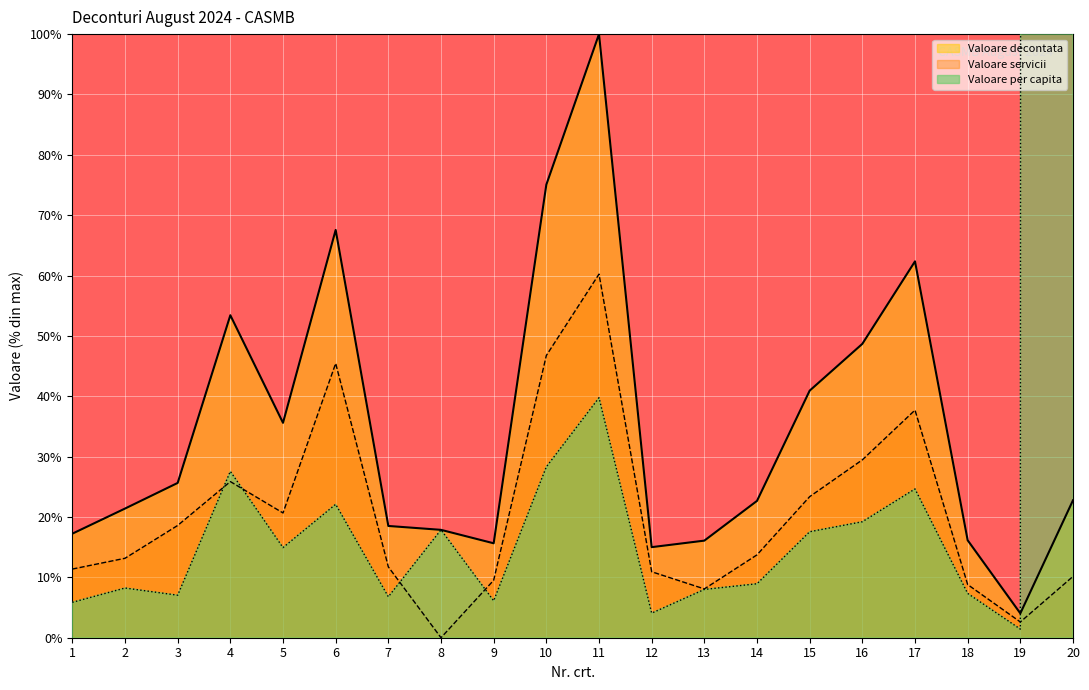

The Valoare decontata series shows 35.9 at 14. True or false?

False